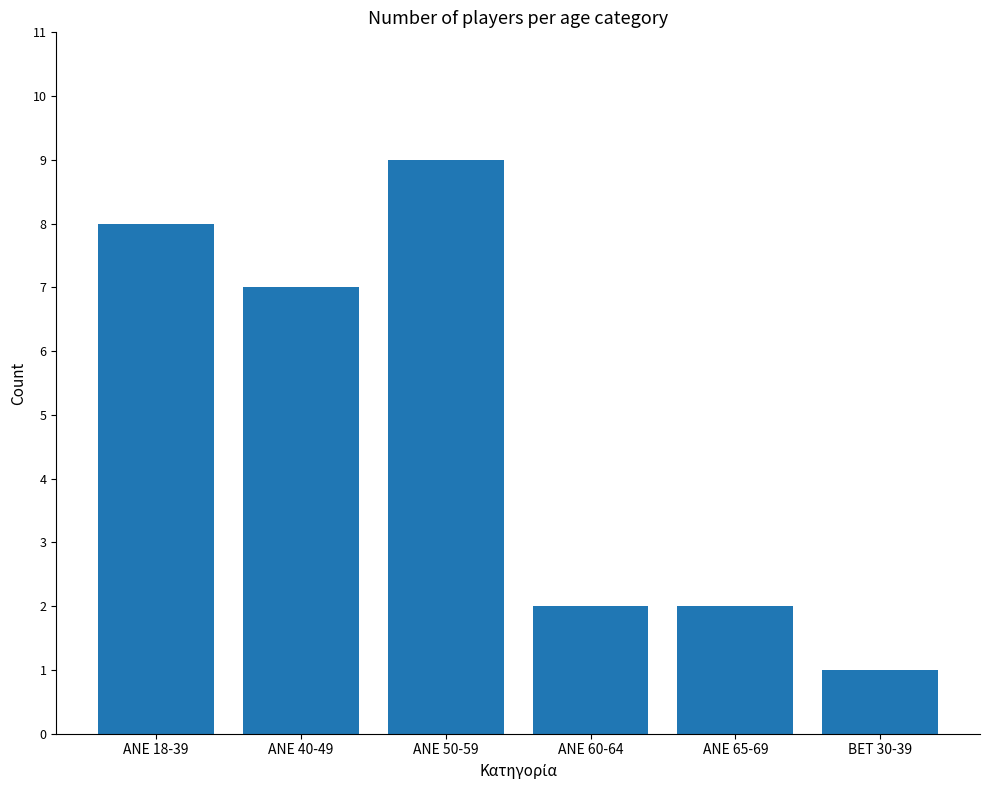

What is the maximum value shown in the chart?

9